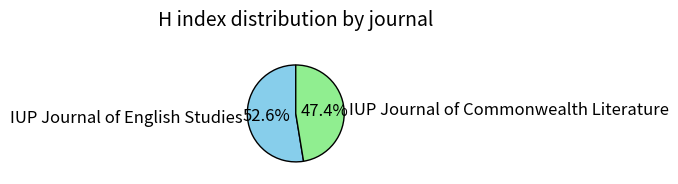

Approximately how many times larger is the value at IUP Journal of English Studies compared to IUP Journal of Commonwealth Literature?

1.1